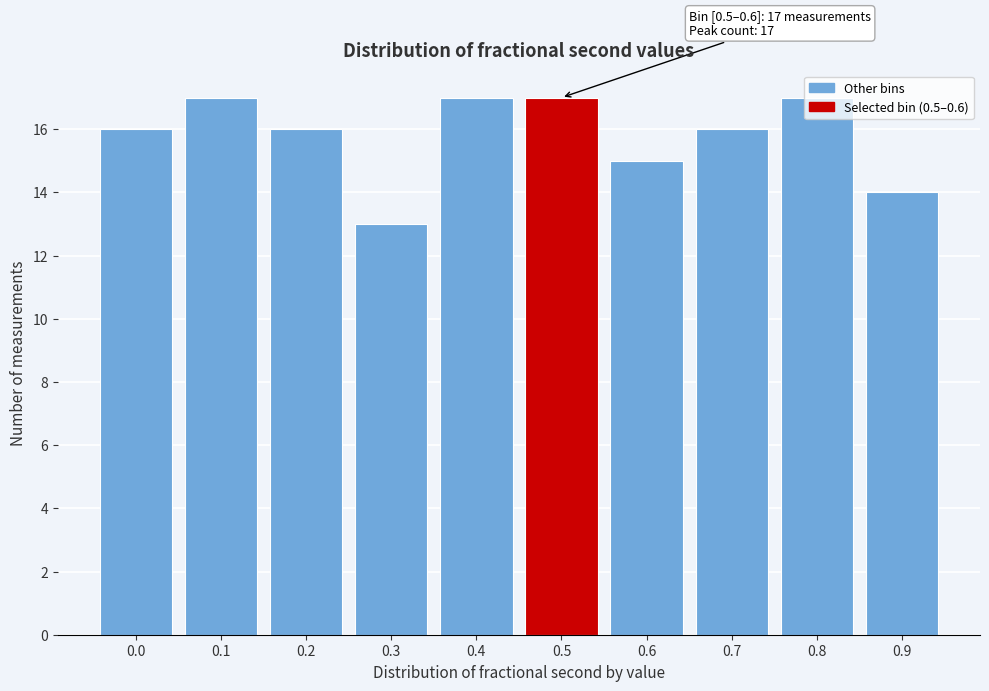

The chart shows a value of 10 at 0.0. True or false?

False